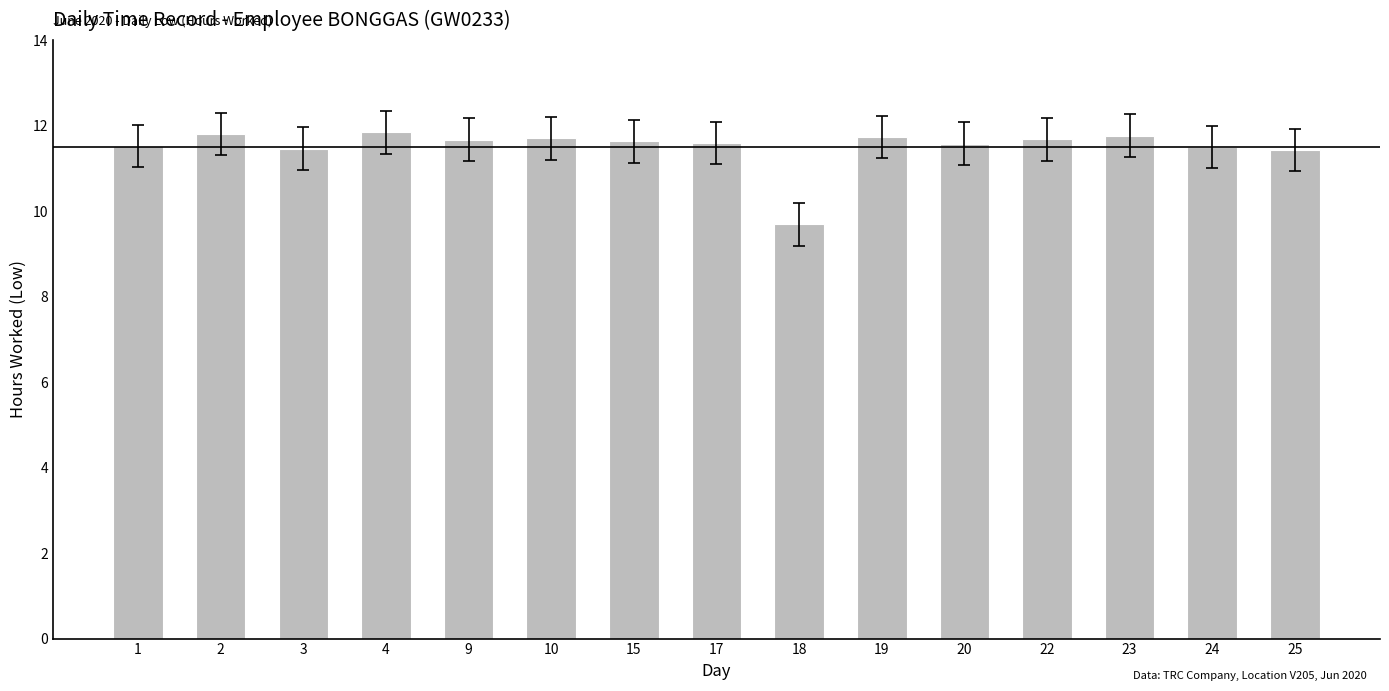

Approximately how many times larger is the value at 2 compared to 15?

1.0